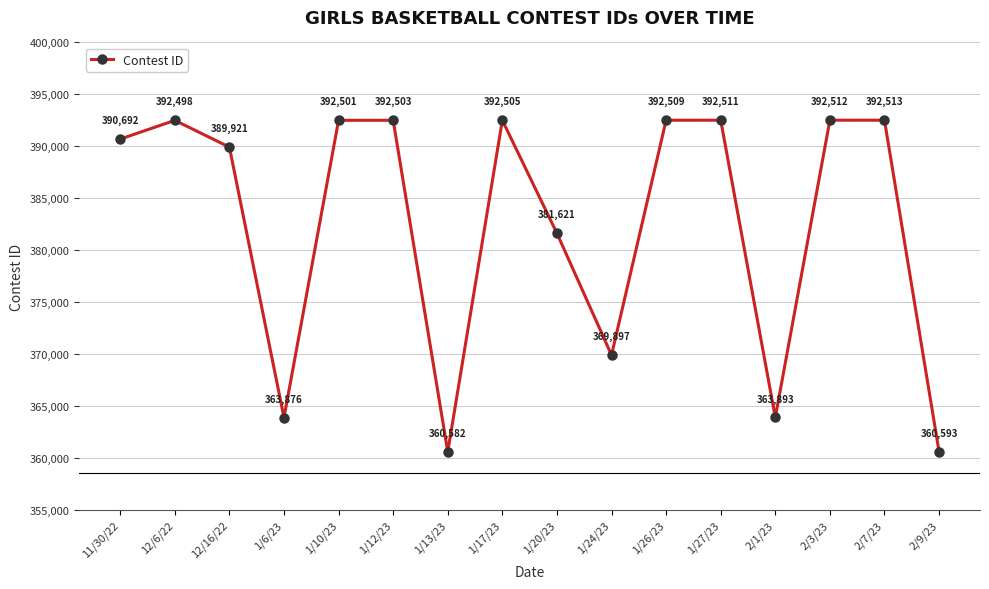

Is this an area chart (filled region under the line)?

No